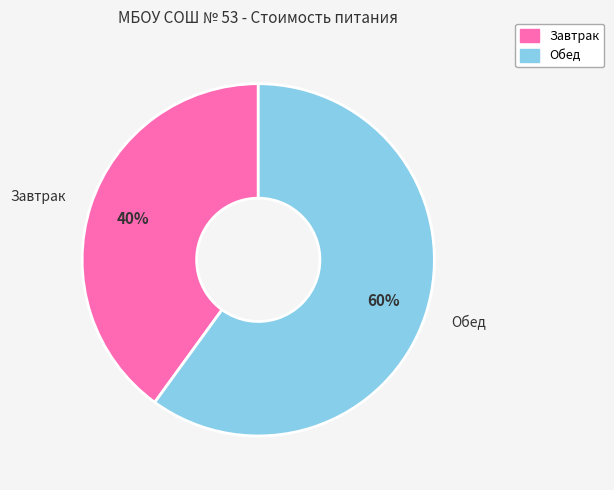

Which slice is the largest?

Обед